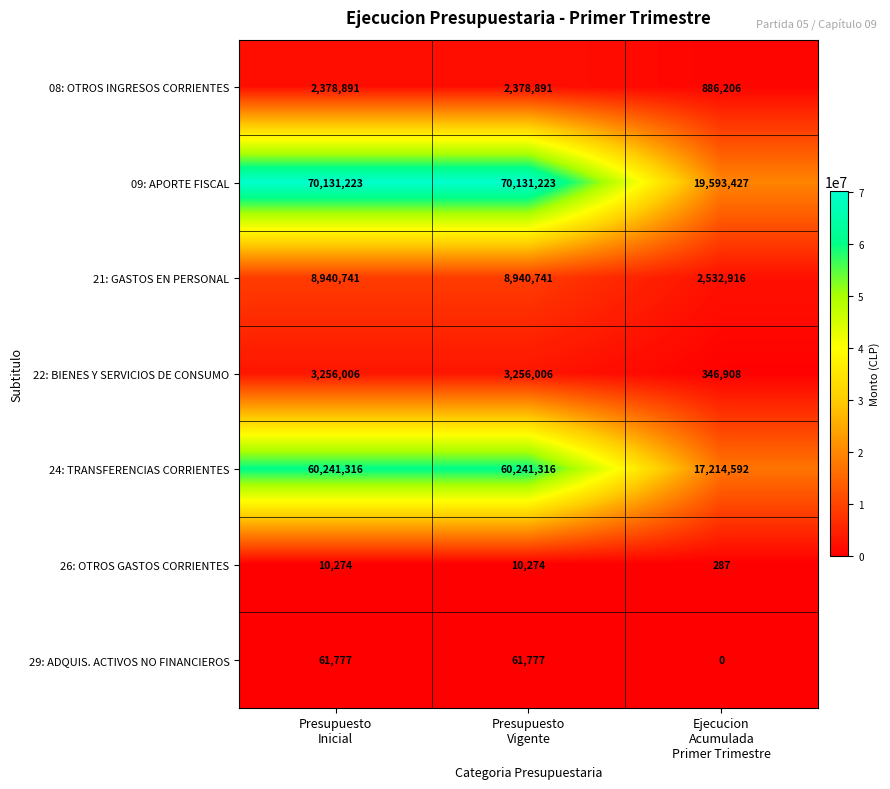

How many 22: BIENES Y SERVICIOS DE CONSUMO values are between 346908 and 3256006?

3